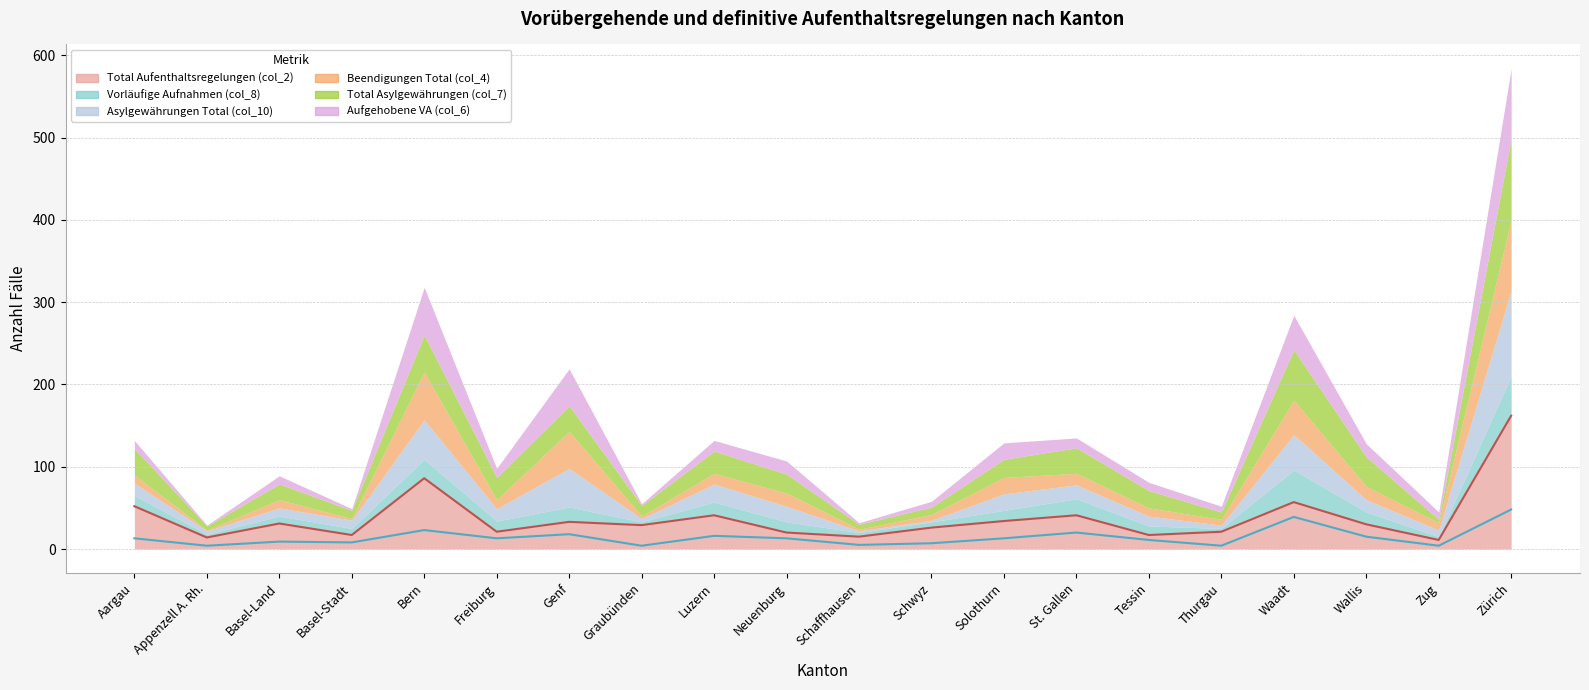

Between Tessin and Wallis, which series saw the biggest shift?

Total Asylgewährungen (col_7)